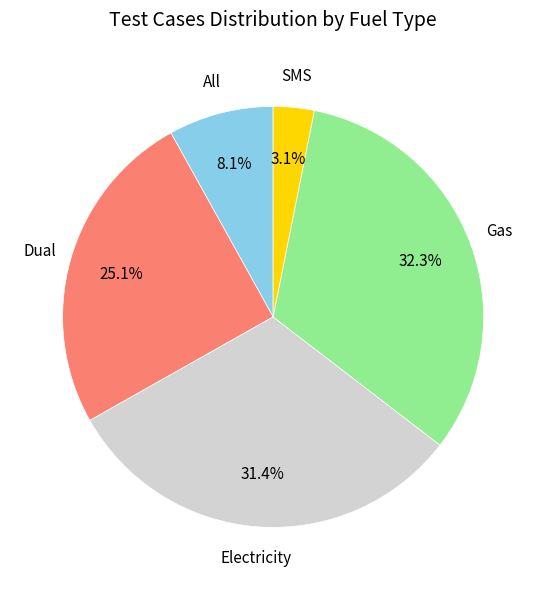

Which has a higher value, Dual or All?

Dual